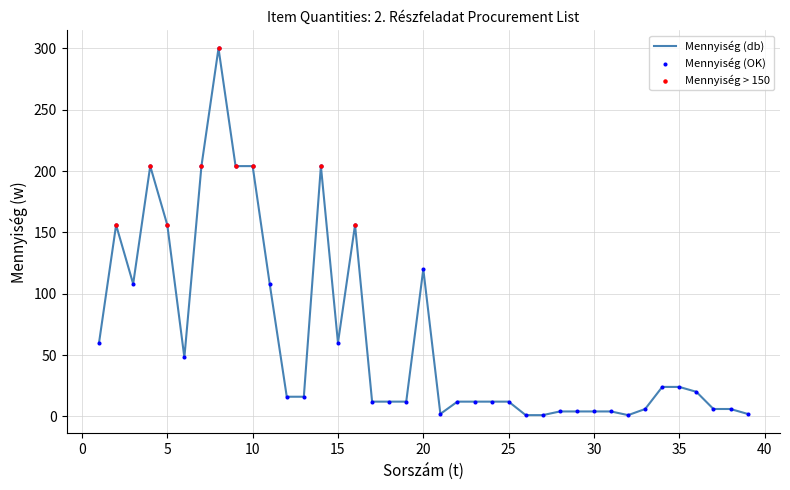

What is the difference between the maximum and minimum values?

299